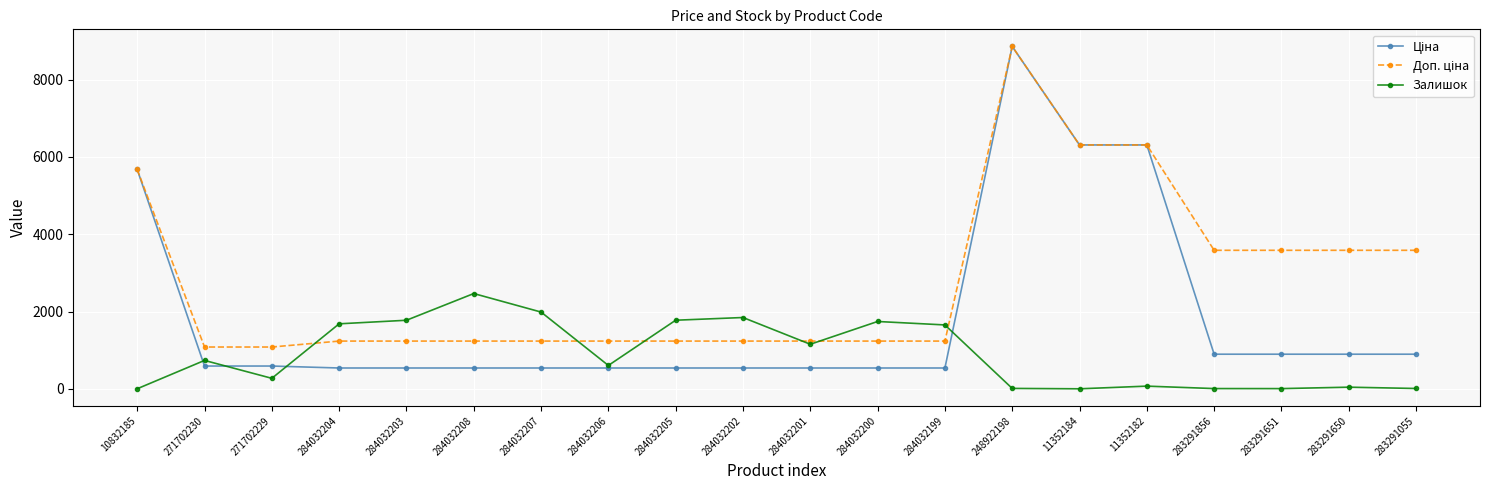

True or false: Залишок has a value of 2361.2 at 284032203.

False